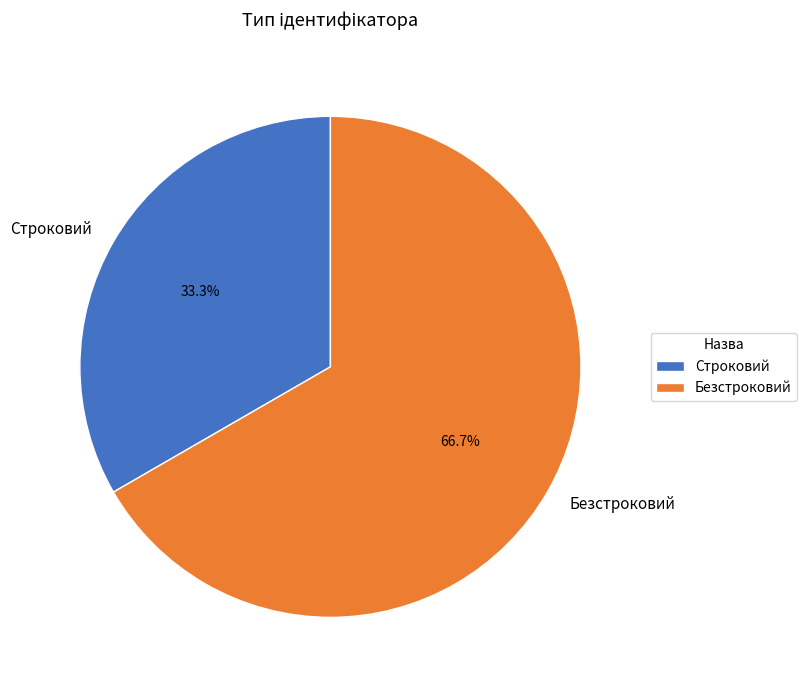

How much of the chart is everything except Строковий?

66.7%